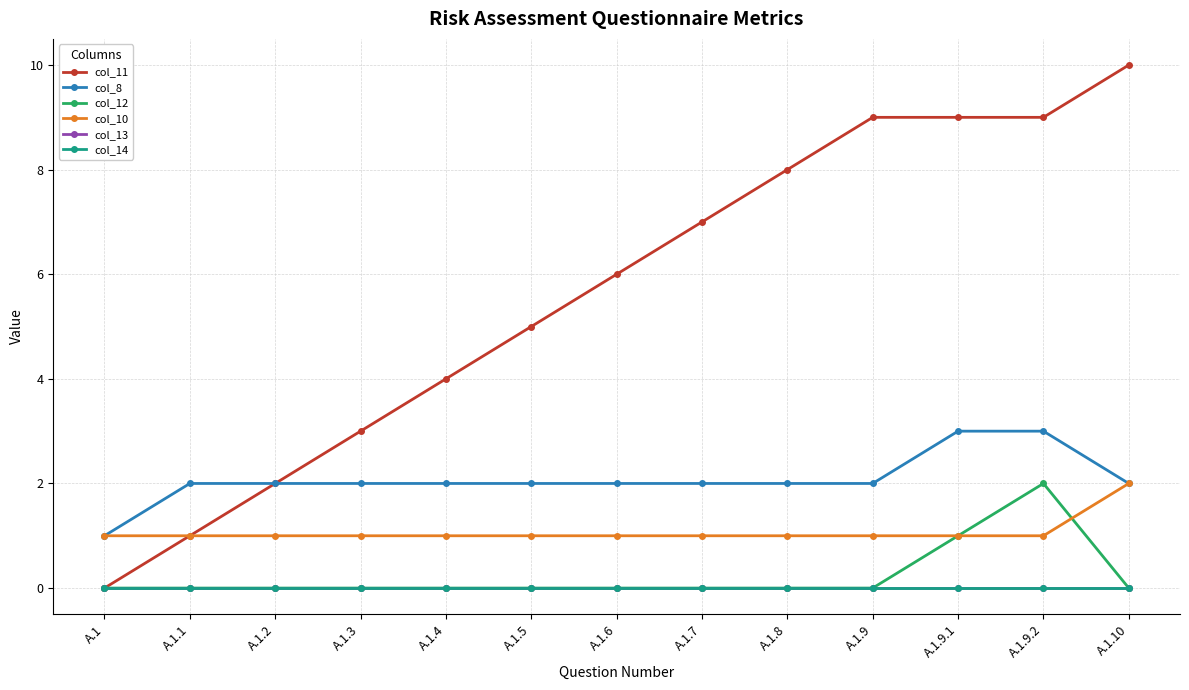

Does the chart have visible grid lines?

Yes